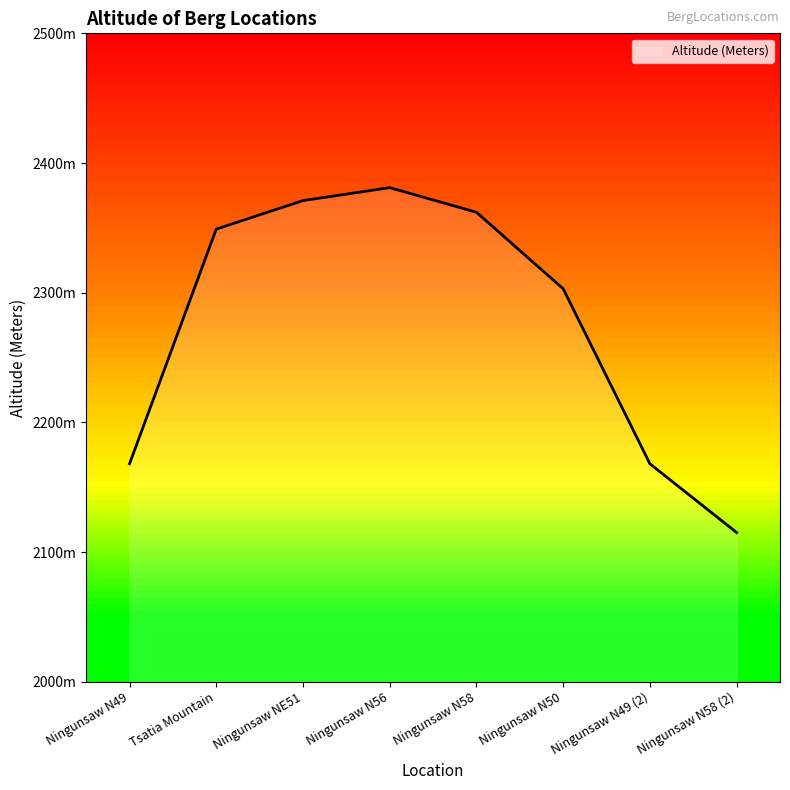

Does the chart display data point markers on the line(s)?

No